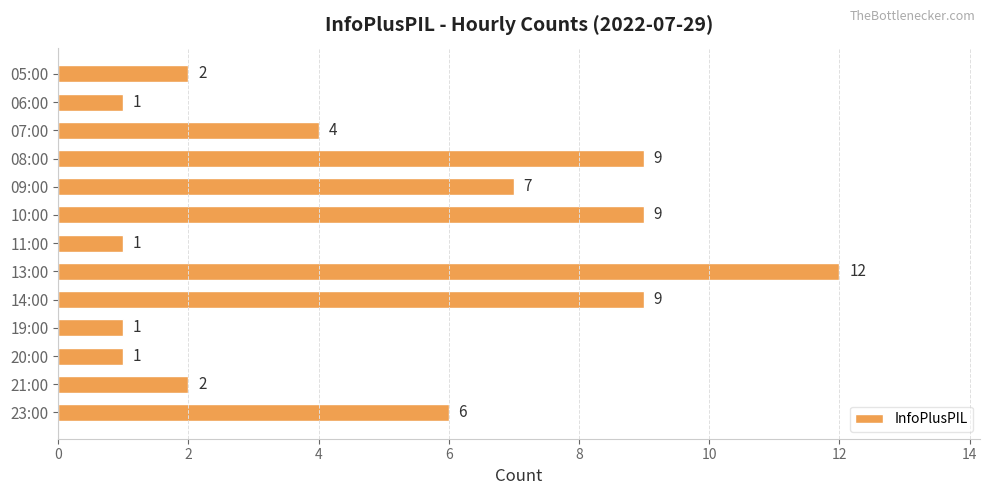

What is the difference between the values at 21:00 and 23:00?

4